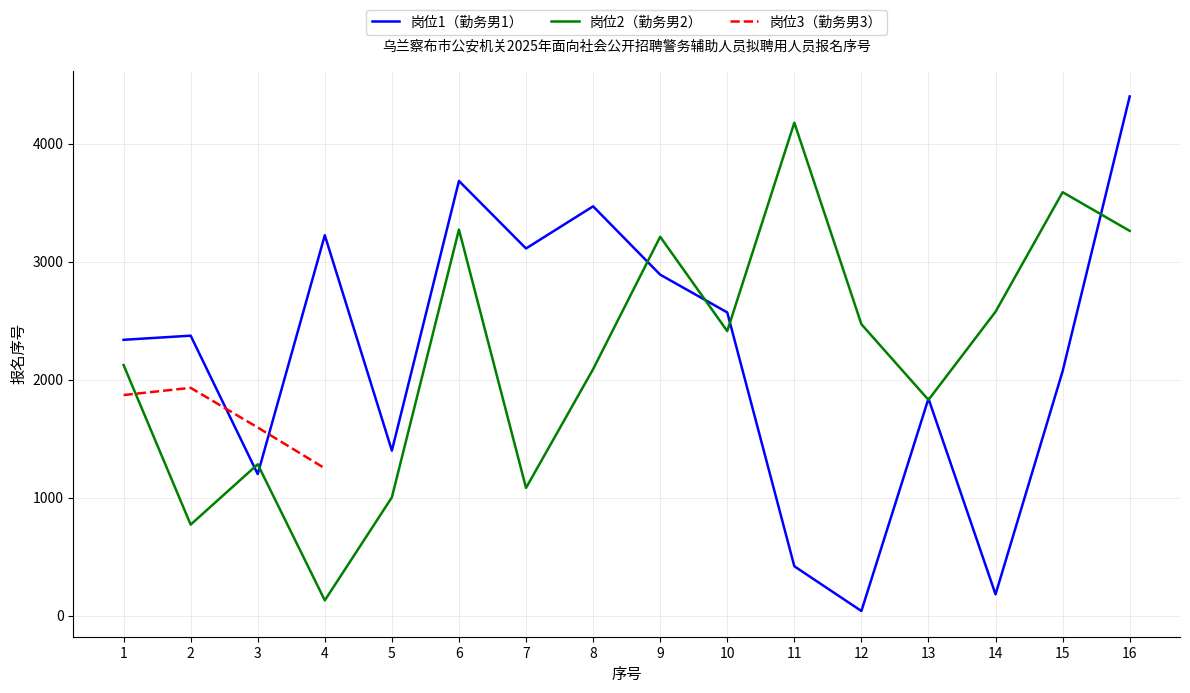

The 岗位2（勤务男2） series shows 2088 at 8. True or false?

True